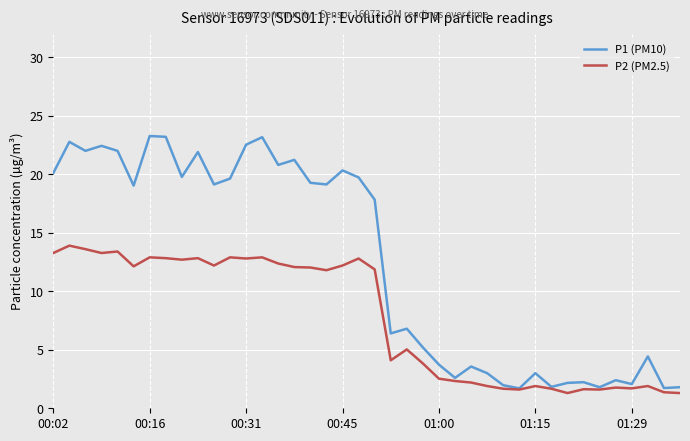

Which series has the largest range (max minus min)?

P1 (PM10)